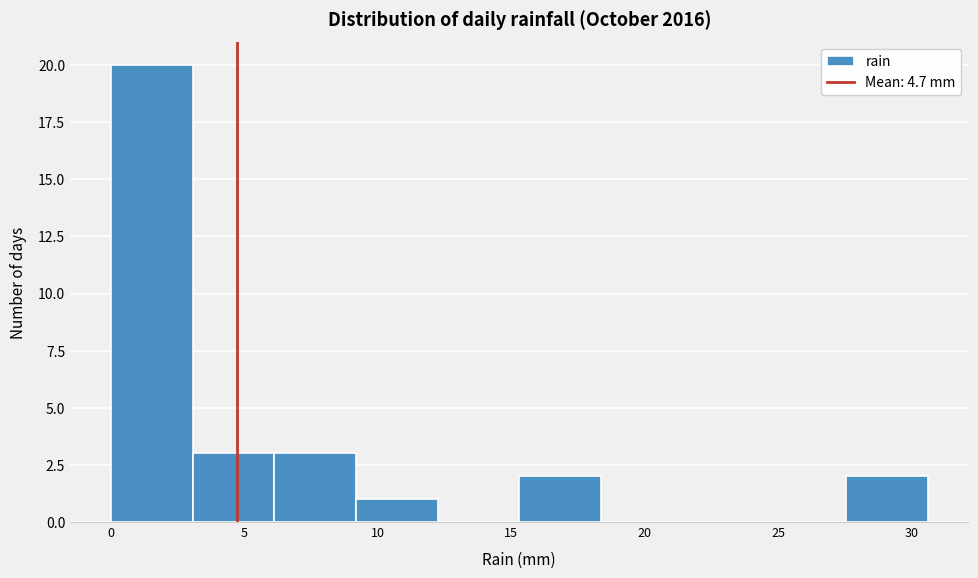

Reading left to right, transcribe this chart: for each bar, give the range it covers on the x-axis and its height. Neither the bar edges nor the heights are printed on the chart, so give them approximately, as read against the axes.

0.0 to 3.0: 20
3.0 to 6.0: 3
6.0 to 9.0: 3
9.0 to 12.0: 1
12.0 to 15.5: 0
15.5 to 18.5: 2
18.5 to 21.5: 0
21.5 to 24.5: 0
24.5 to 27.5: 0
27.5 to 30.5: 2